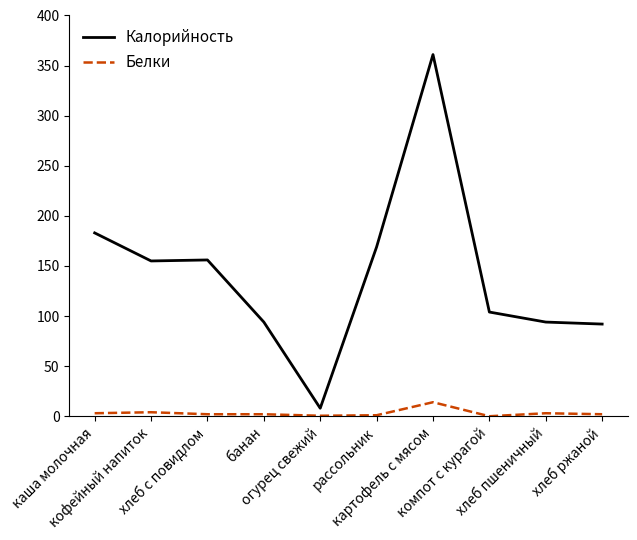

What is the maximum value for Калорийность?

361.0